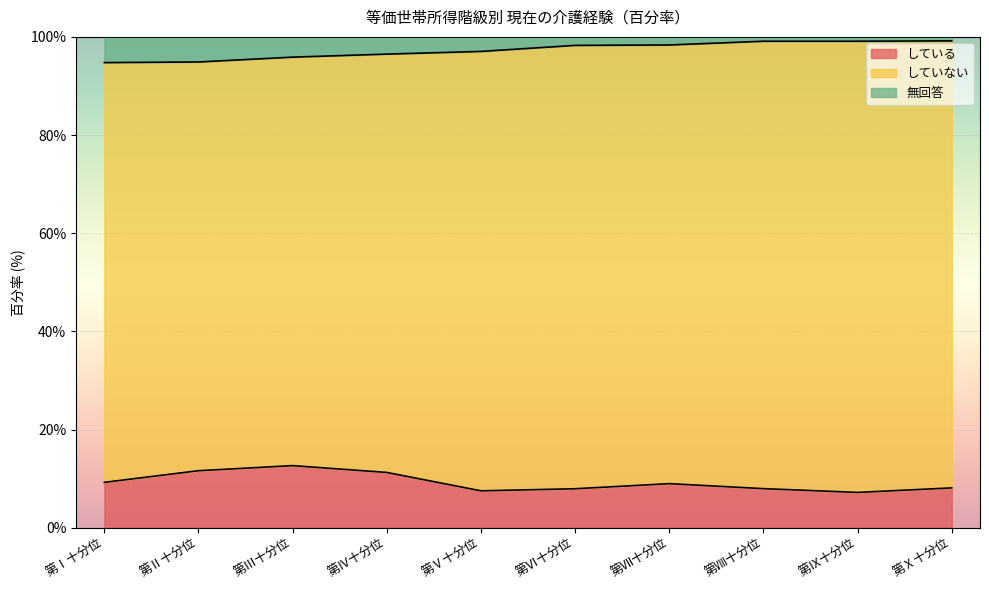

What is the total value across all series at 第Ⅳ十分位?

100.0